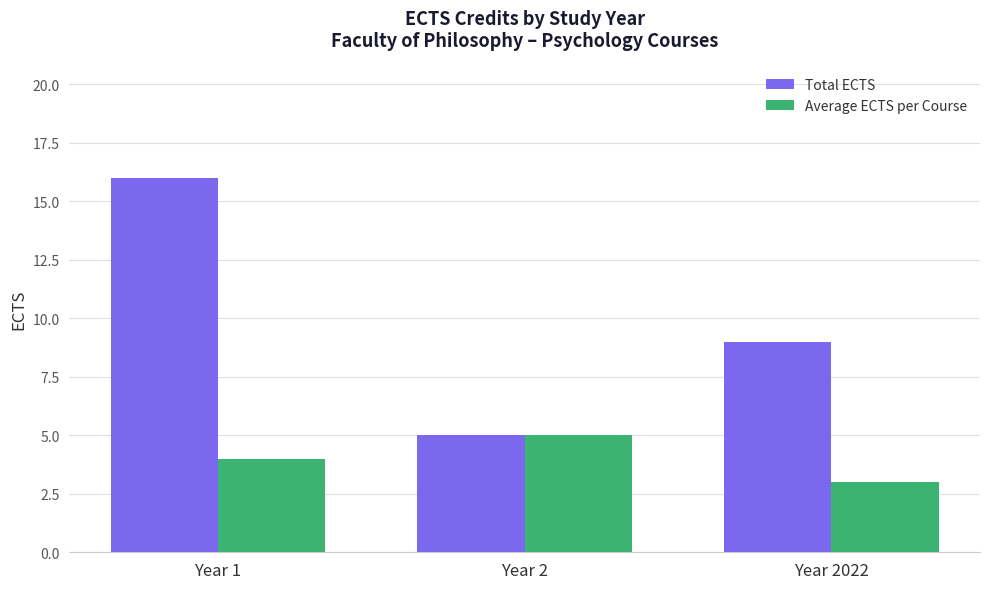

List the labels in order of Average ECTS per Course value, largest first.

Year 2, Year 1, Year 2022